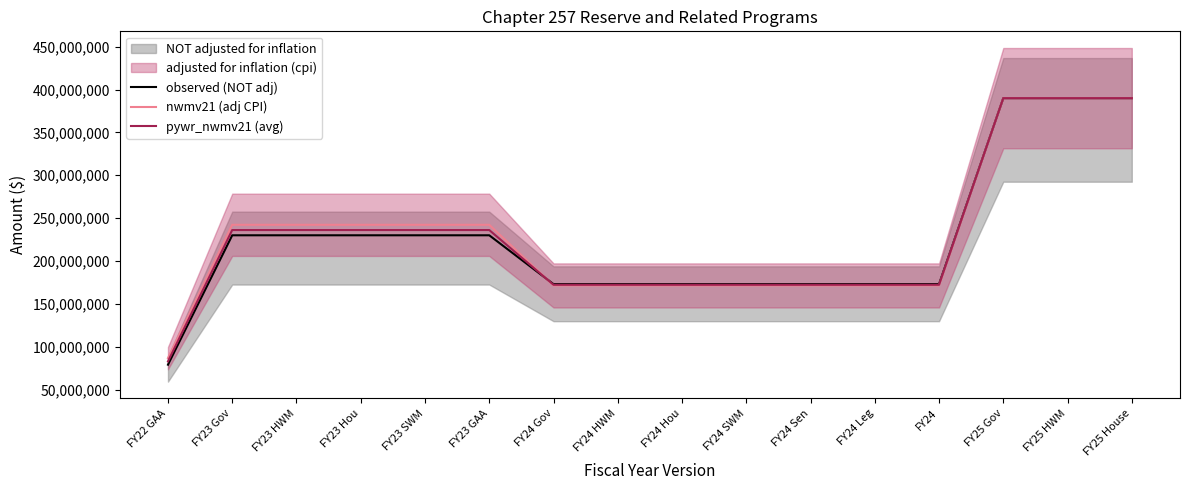

Reading right to left, list all the values displayed in this chart.

observed (NOT adj): 390000000.0	390000000.0	390000000.0	173000000.0	173000000.0	173000000.0	173000000.0	173000000.0	173000000.0	173000000.0	230000000.0	230000000.0	230000000.0	230000000.0	230000000.0	79000000.0
nwmv21 (adj CPI): 390000000.0	390000000.0	390000000.0	171484027.0	171484027.0	171484027.0	171484027.0	171484027.0	171484027.0	171484027.0	242233636.0	242233636.0	242233636.0	242233636.0	242233636.0	86675594.0
pywr_nwmv21 (avg): 390000000.0	390000000.0	390000000.0	172242013.5	172242013.5	172242013.5	172242013.5	172242013.5	172242013.5	172242013.5	236116818.0	236116818.0	236116818.0	236116818.0	236116818.0	82837797.0